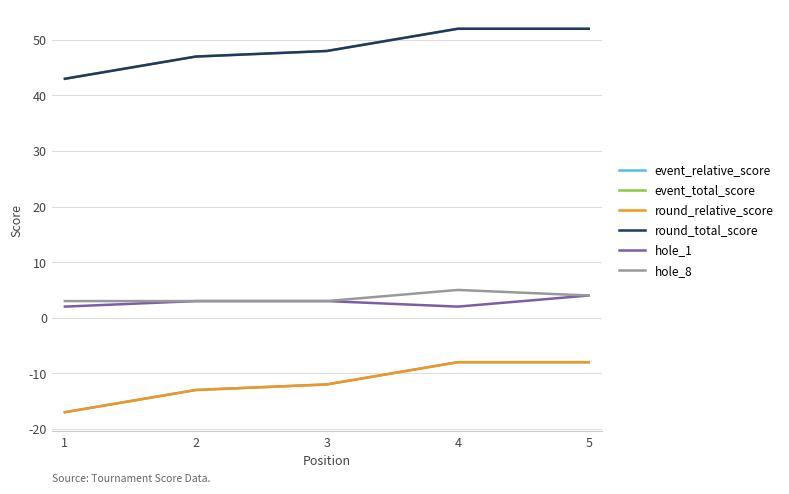

True or false: event_total_score and round_total_score cross at least once.

False